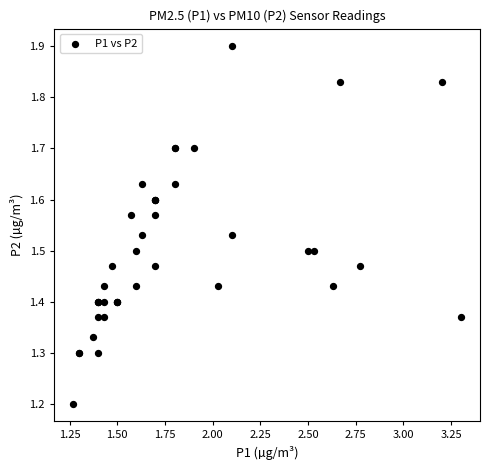

What Y value in the scatter plot is closest to 1?

1.2